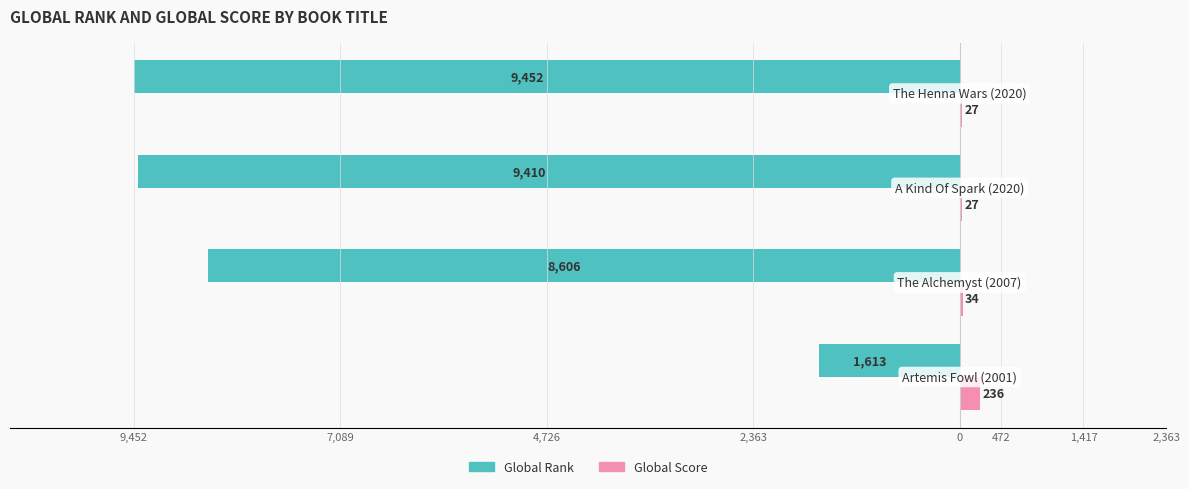

What is the value of the Global Score bar at the 3rd from the left?

27